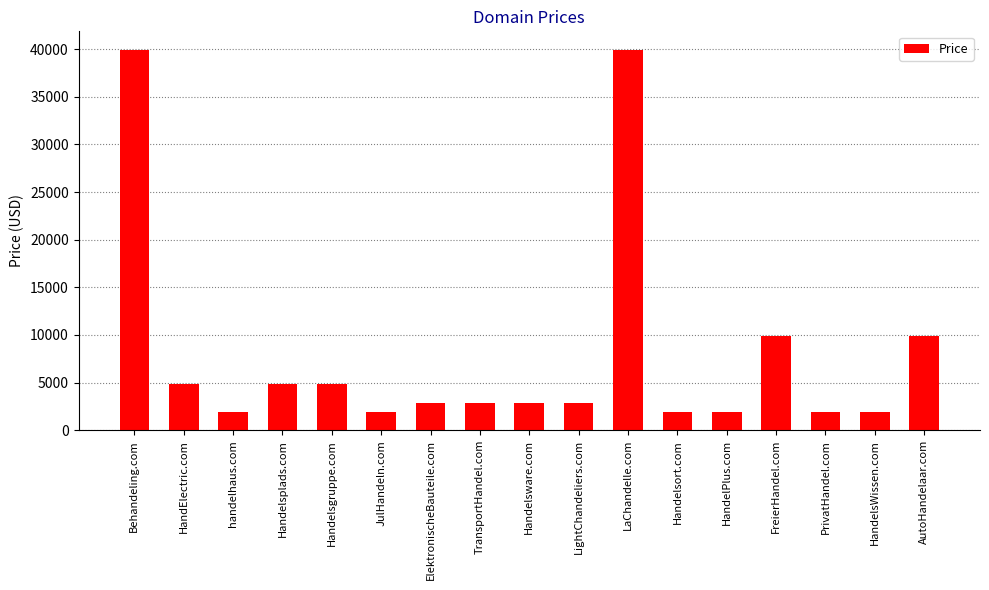

Reading left to right, transcribe all the data shown in this chart.

39888	4888	1888	4888	4888	1888	2888	2888	2888	2888	39888	1888	1888	9888	1888	1888	9888